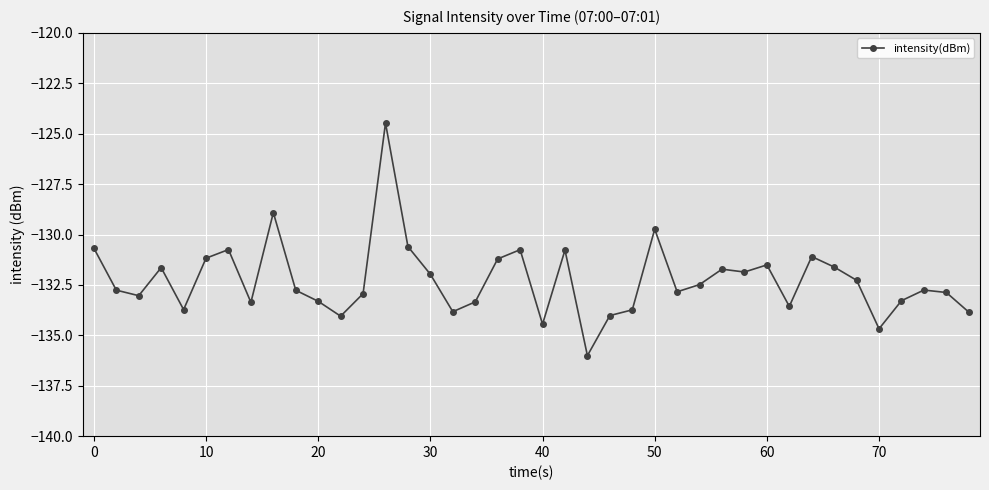

What is the value of the 38th point from the left?

-132.8